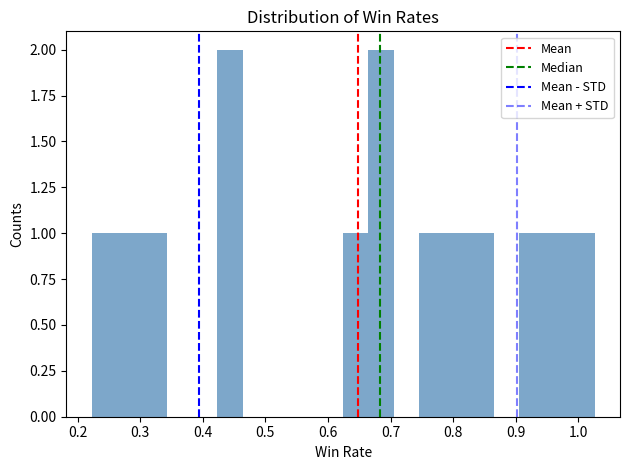

Reading left to right, list every bar in this chart as the range it spans on the x-axis followed by its height. Neither the bar edges nor the heights are printed on the chart, so give them approximately, as read against the axes.

0.22 to 0.26: 1
0.26 to 0.30: 1
0.30 to 0.34: 1
0.34 to 0.38: 0
0.38 to 0.42: 0
0.42 to 0.46: 2
0.46 to 0.50: 0
0.50 to 0.54: 0
0.54 to 0.58: 0
0.58 to 0.62: 0
0.62 to 0.66: 1
0.66 to 0.70: 2
0.70 to 0.74: 0
0.74 to 0.79: 1
0.79 to 0.83: 1
0.83 to 0.87: 1
0.87 to 0.91: 0
0.91 to 0.95: 1
0.95 to 0.99: 1
0.99 to 1.03: 1